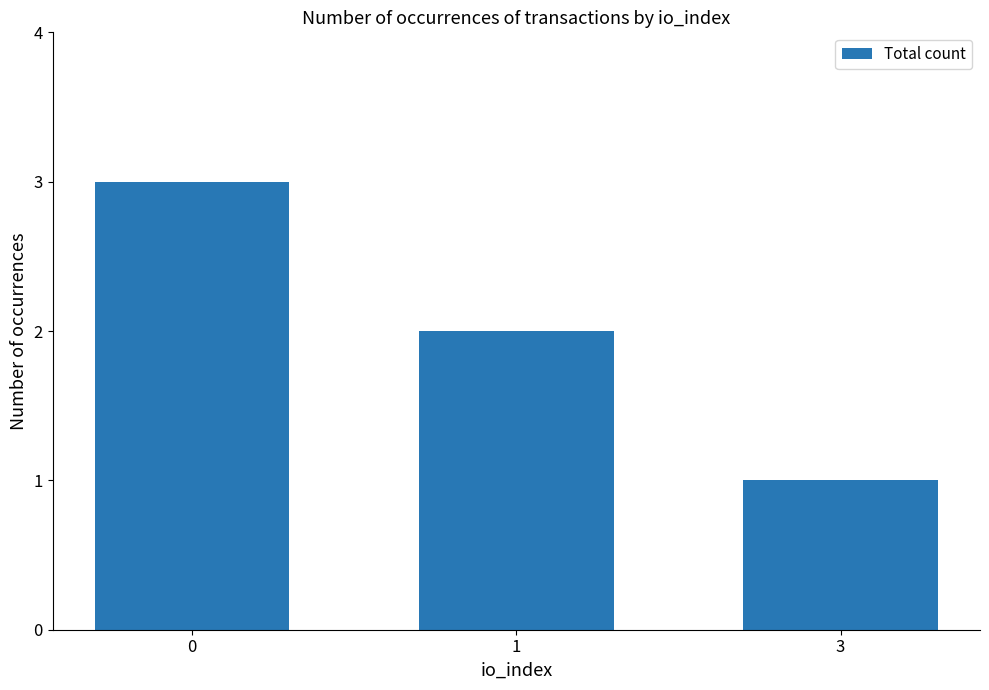

Count the values in the range 1 to 3.

3